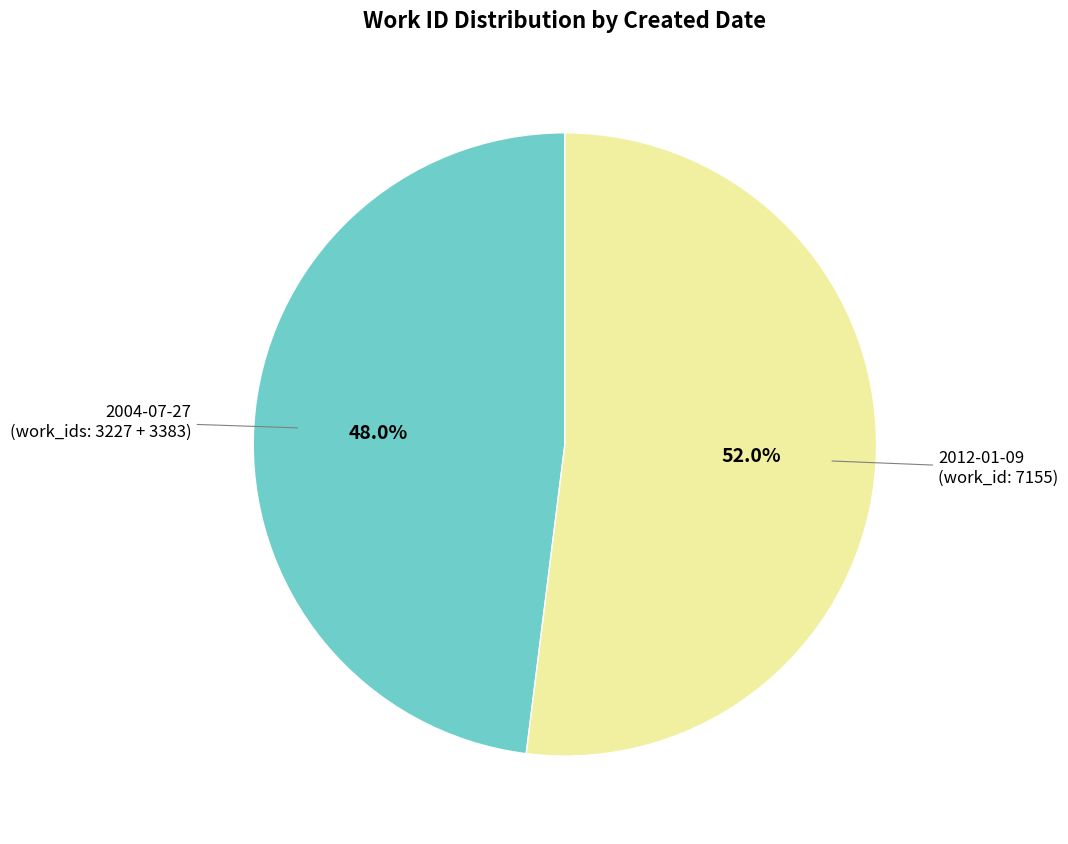

Is there a majority slice in this chart?

Yes